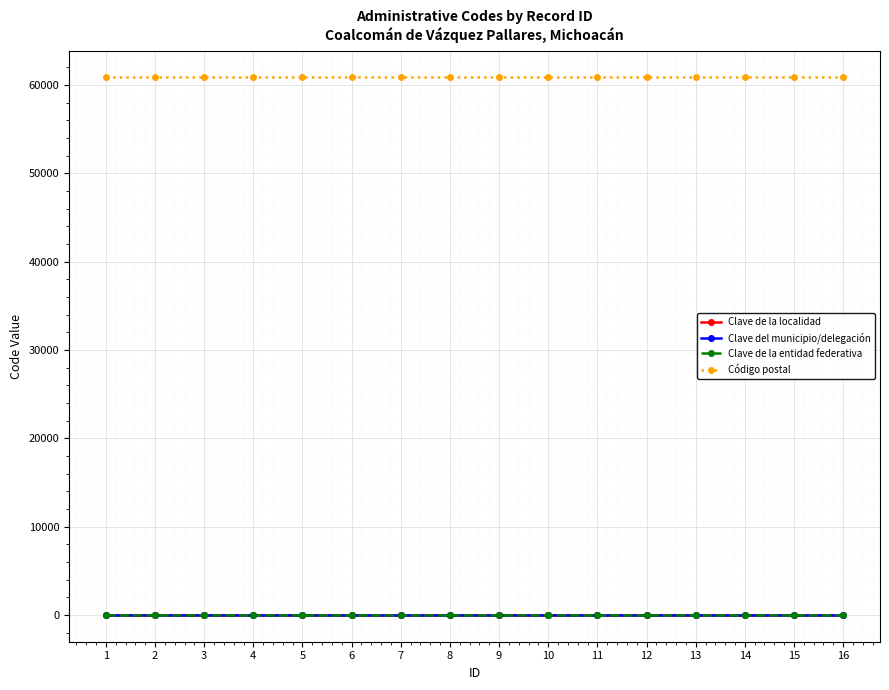

The value of Código postal at 8 is 41776. True or false?

False